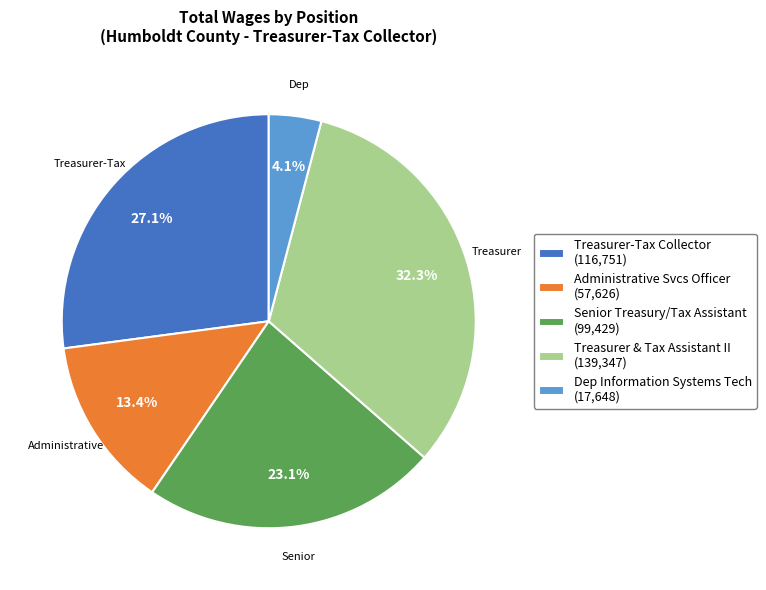

How many slices are in this pie chart?

5